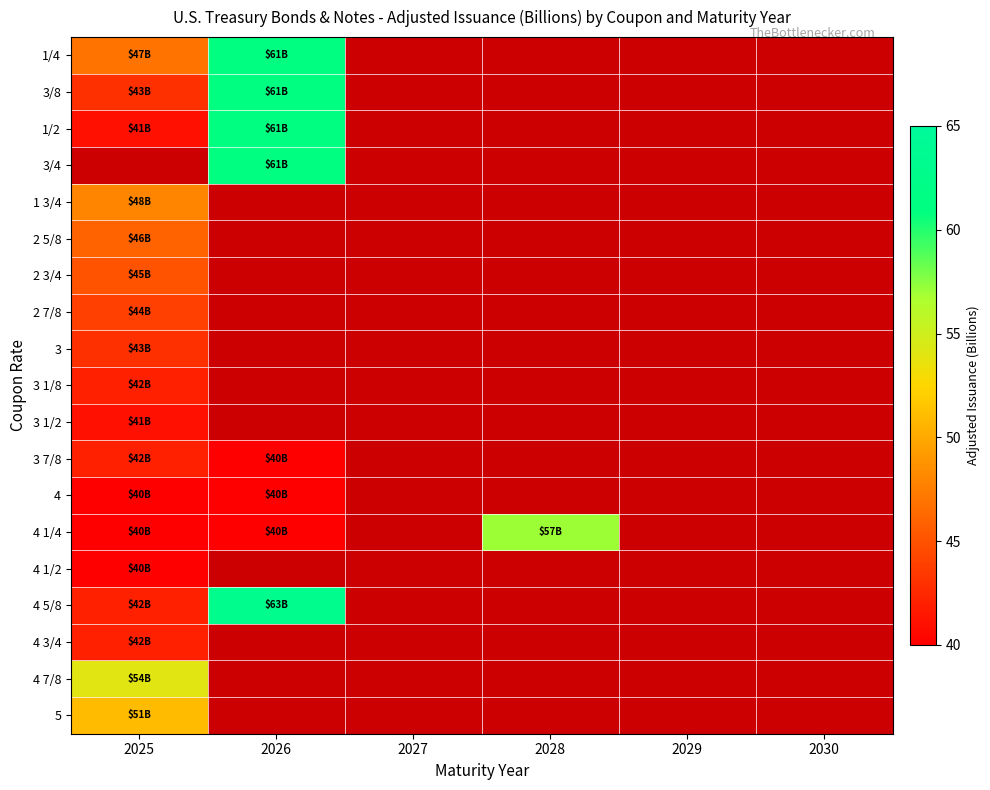

Between 2030 and 2025, which is larger?

2025